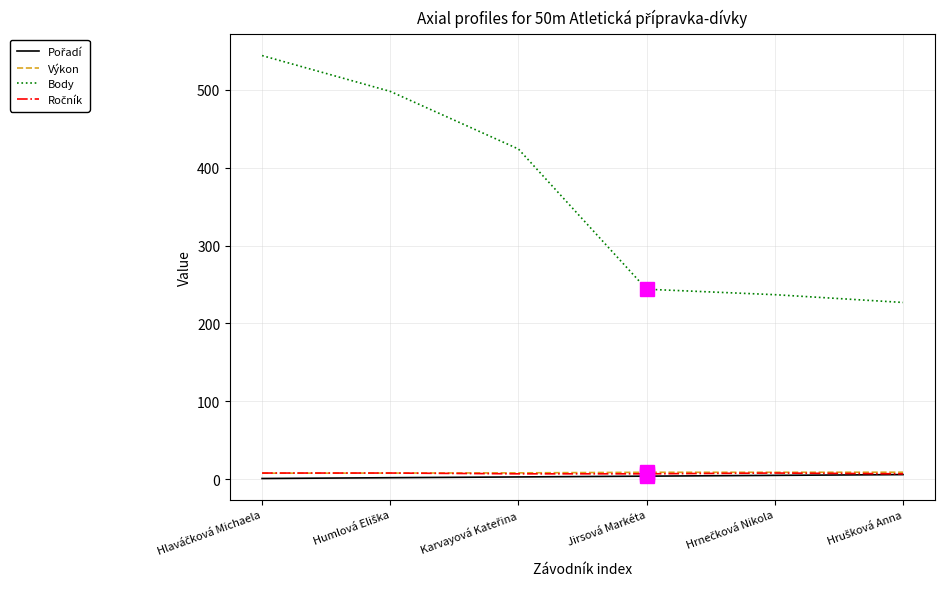

True or false: Body and Výkon cross at least once.

False